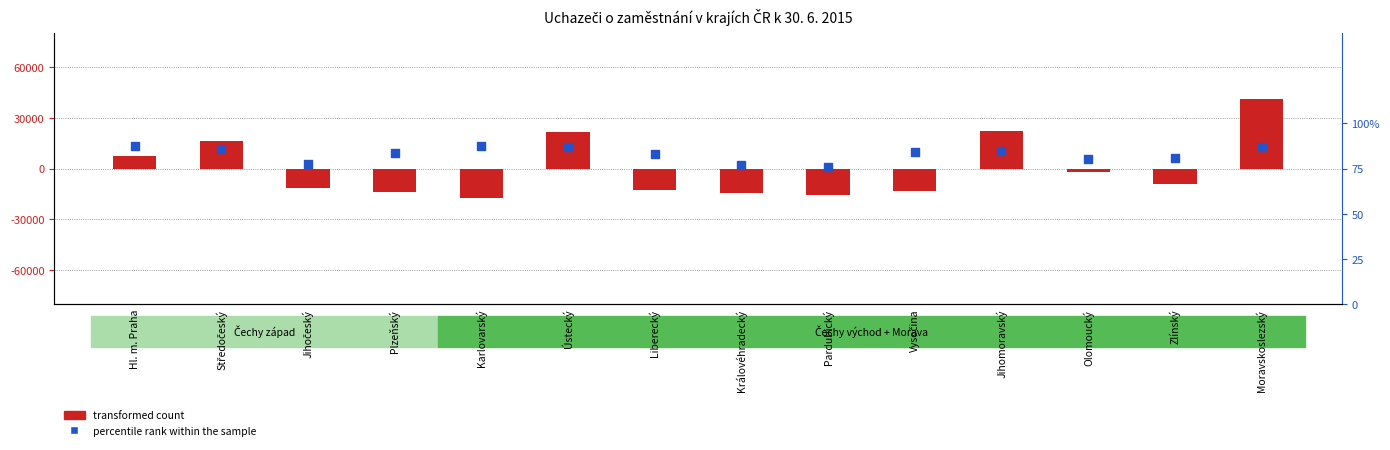

Which series reaches the minimum Y coordinate?

transformed count